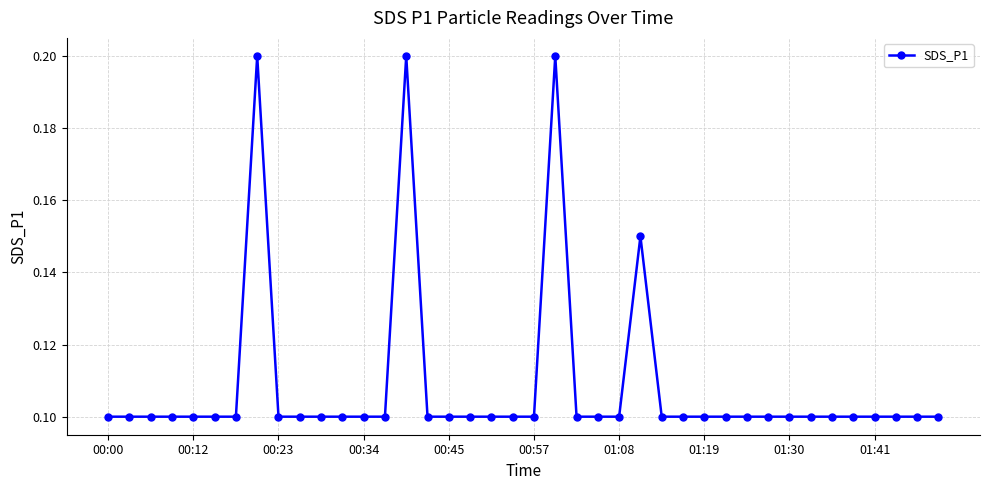

True or false: the data has more than 0 interior local peaks.

True